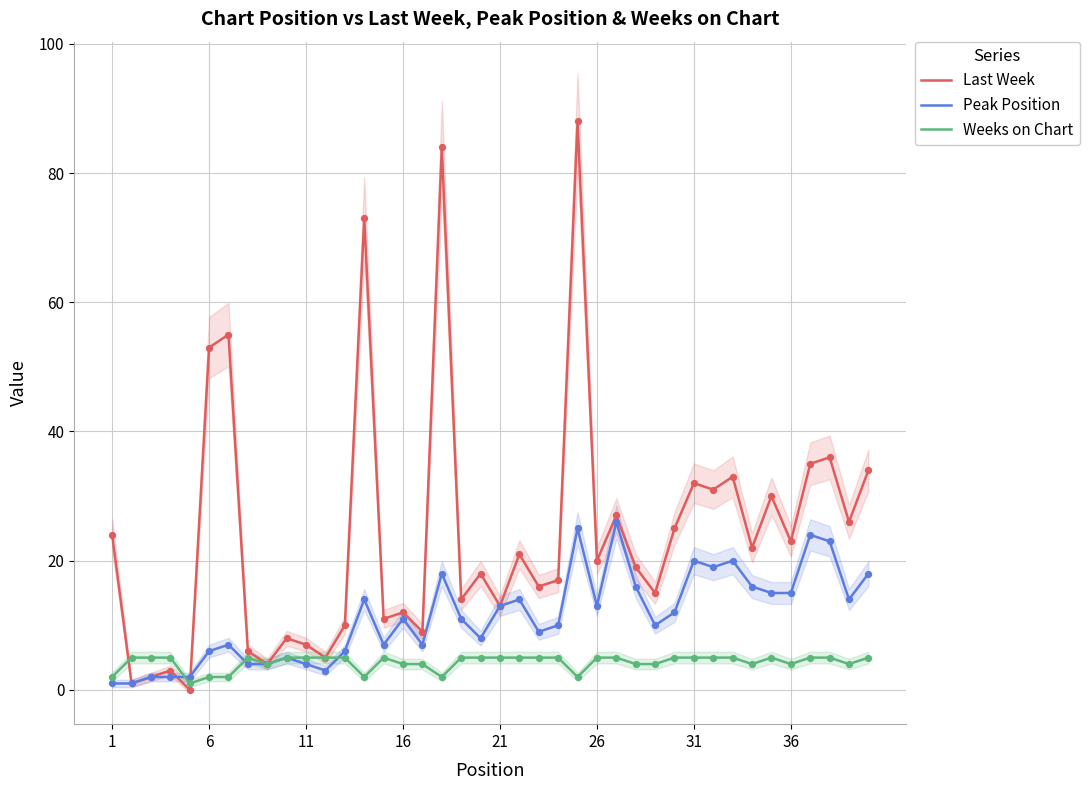

What are all the series names shown in the legend?

Last Week, Peak Position, Weeks on Chart